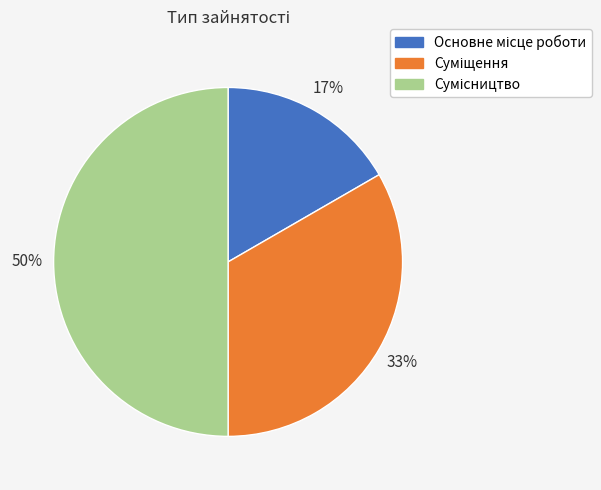

To the nearest percent, what is the average slice percentage?

33%